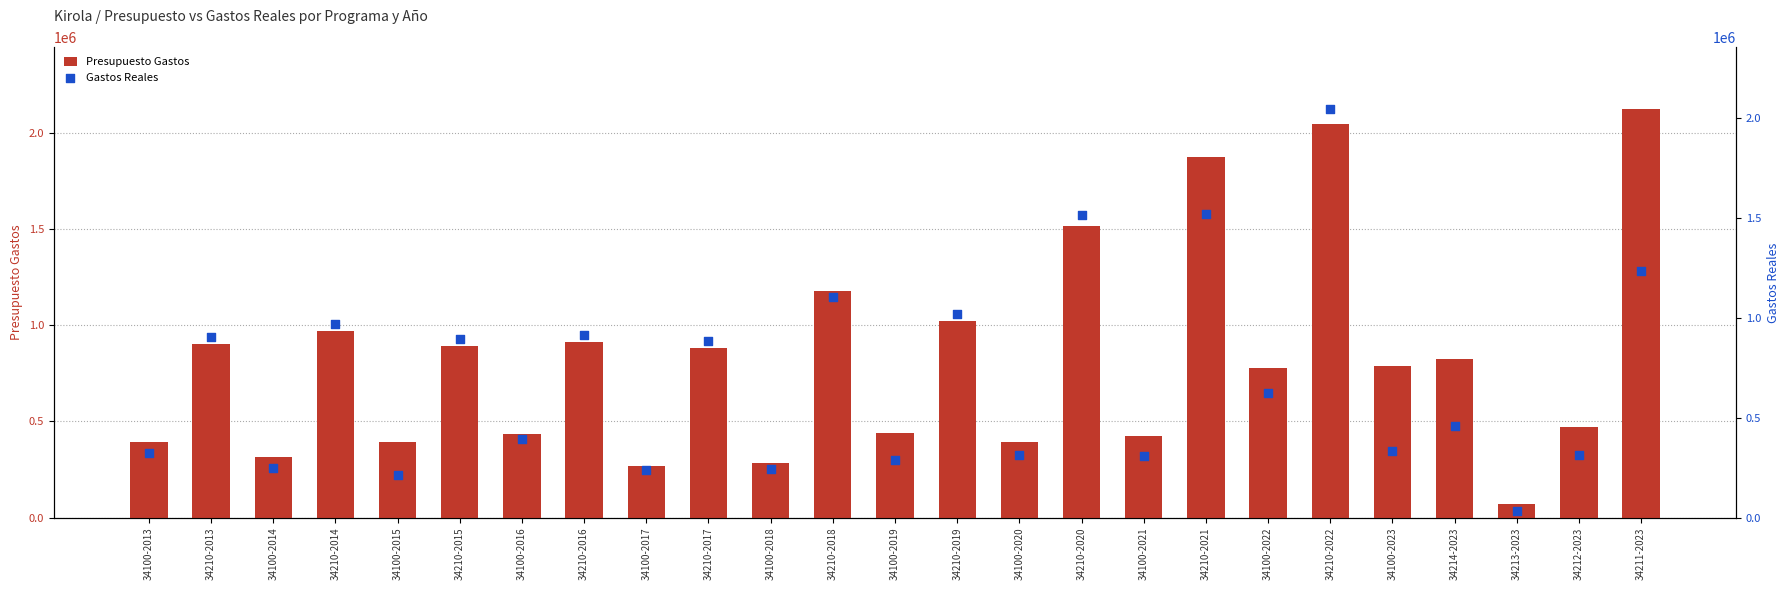

Which series contains the highest Y value?

Presupuesto Gastos